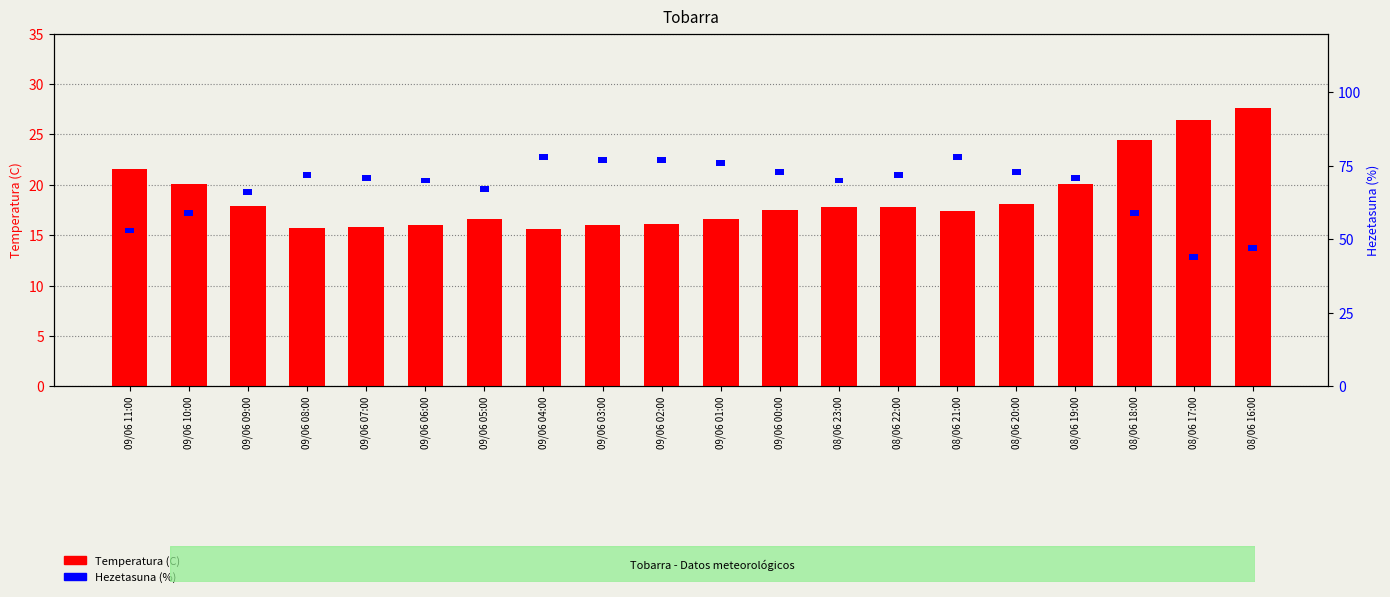

The value of Temperatura (C) at 09/06 08:00 is 15.7. True or false?

True